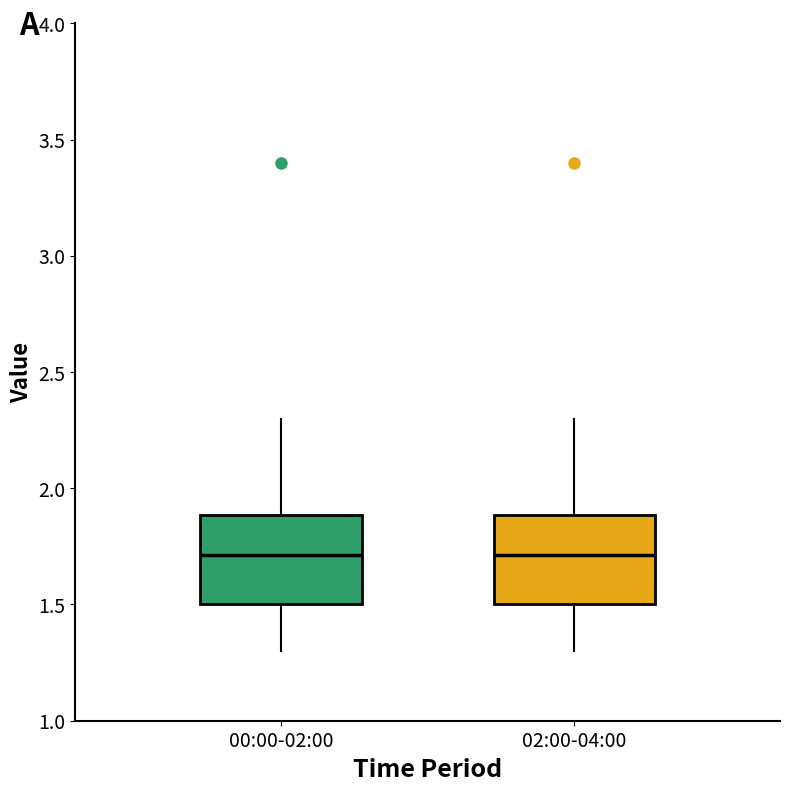

Where does the upper whisker of the box for 02:00-04:00 end on the y-axis? The values are not printed on the chart, so give them approximately, as read against the axis.

2.3